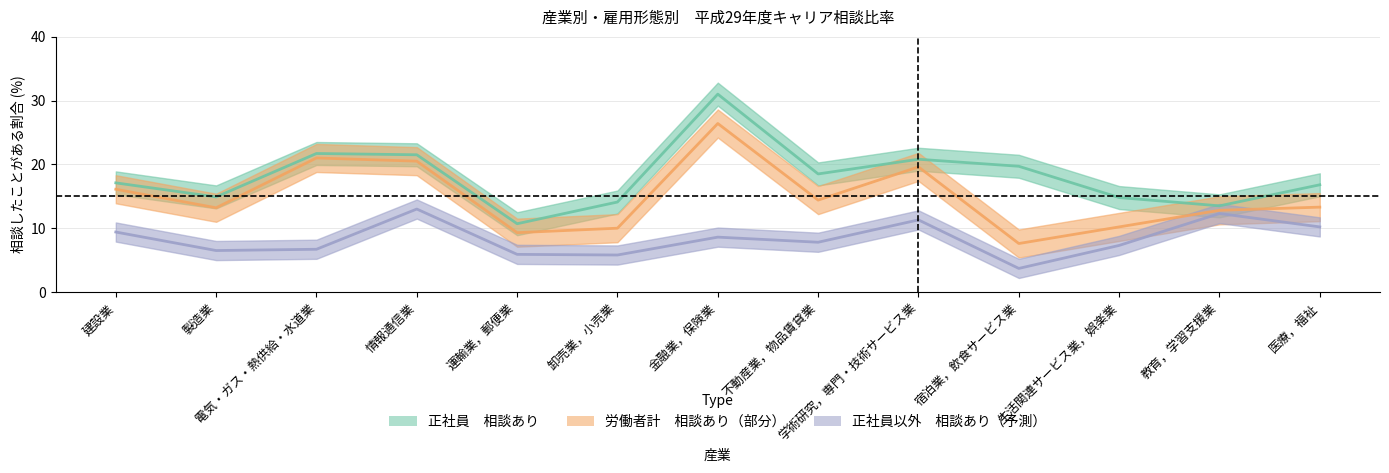

What is the total value across all series at 医療，福祉?

40.3